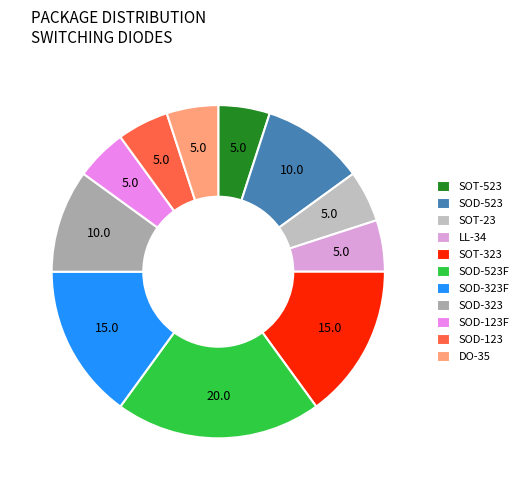

How many segments does this pie chart have?

11